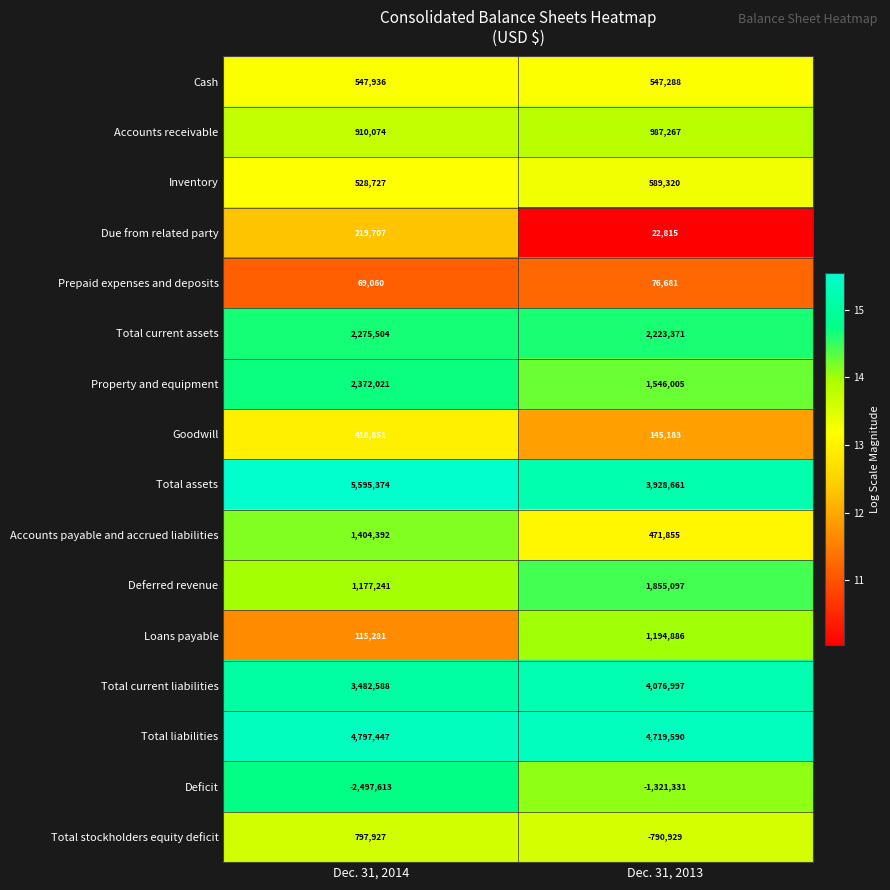

What is the sum of all Total current liabilities values?

7559585